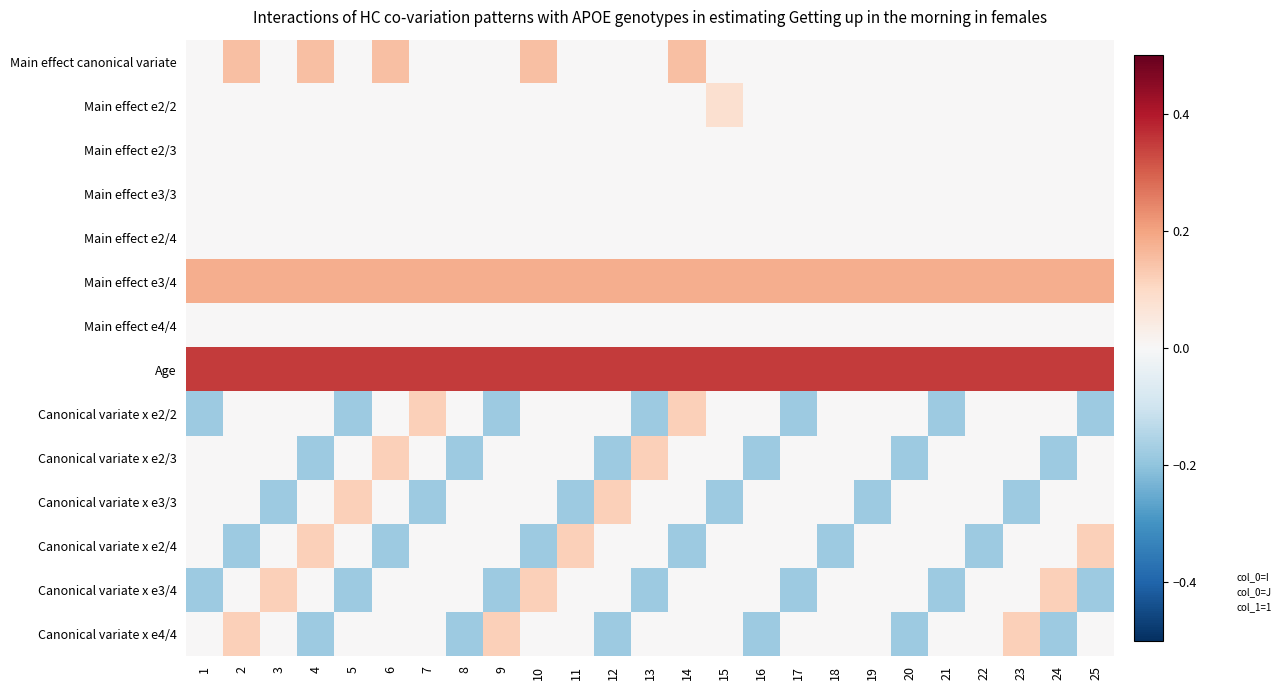

Between 1 and 7, which is larger?

1